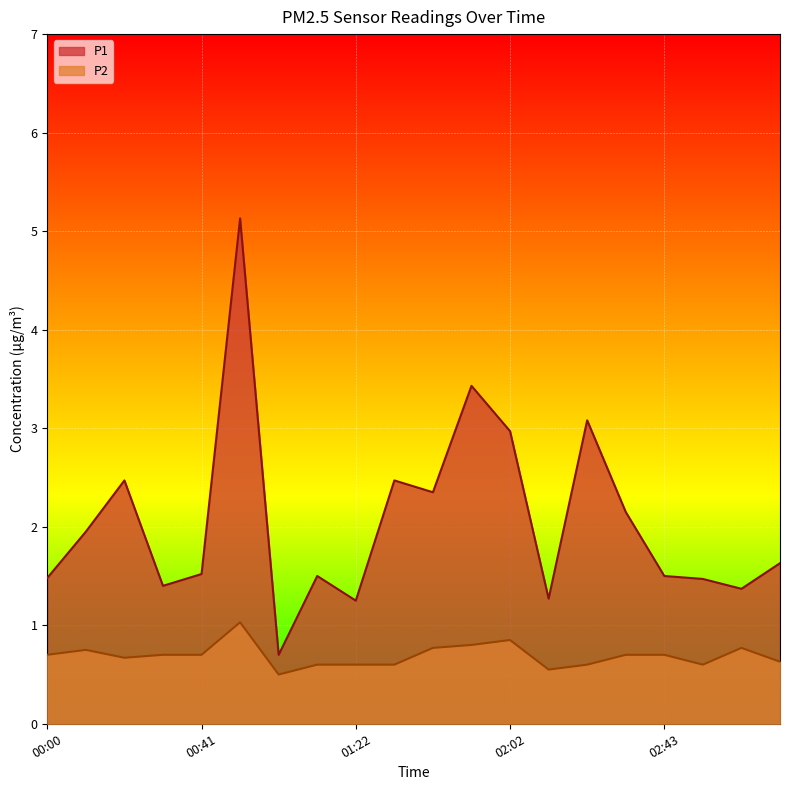

Reading left to right, list all the values displayed in this chart.

P1: 1.5	1.9	2.5	1.4	1.5	5.1	0.7	1.5	1.2	2.5	2.4	3.4	3.0	1.3	3.1	2.1	1.5	1.5	1.4	1.6
P2: 0.7	0.8	0.7	0.7	0.7	1.0	0.5	0.6	0.6	0.6	0.8	0.8	0.8	0.6	0.6	0.7	0.7	0.6	0.8	0.6